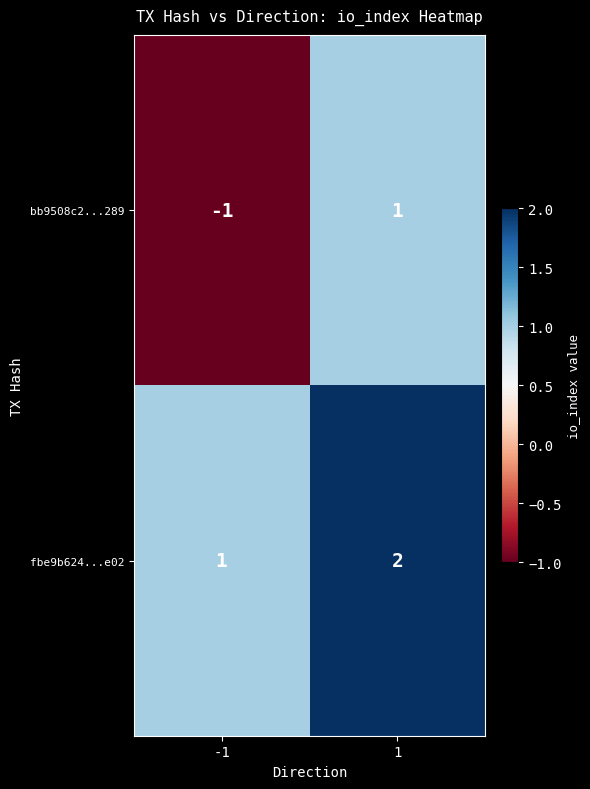

Rank the series by their average value, from lowest to highest.

bb9508c2...289, fbe9b624...e02